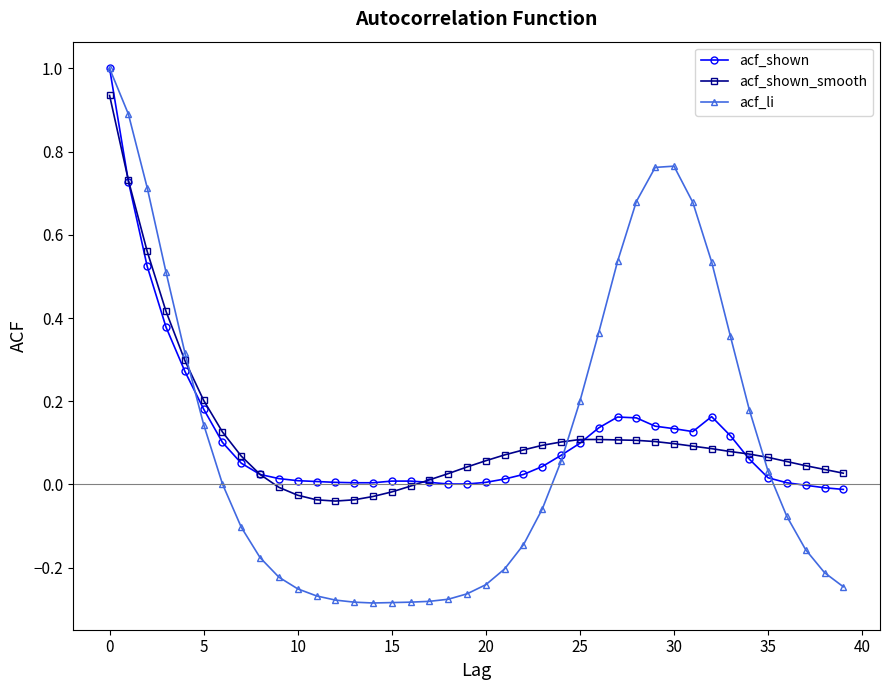

How many data points does each series have?

40